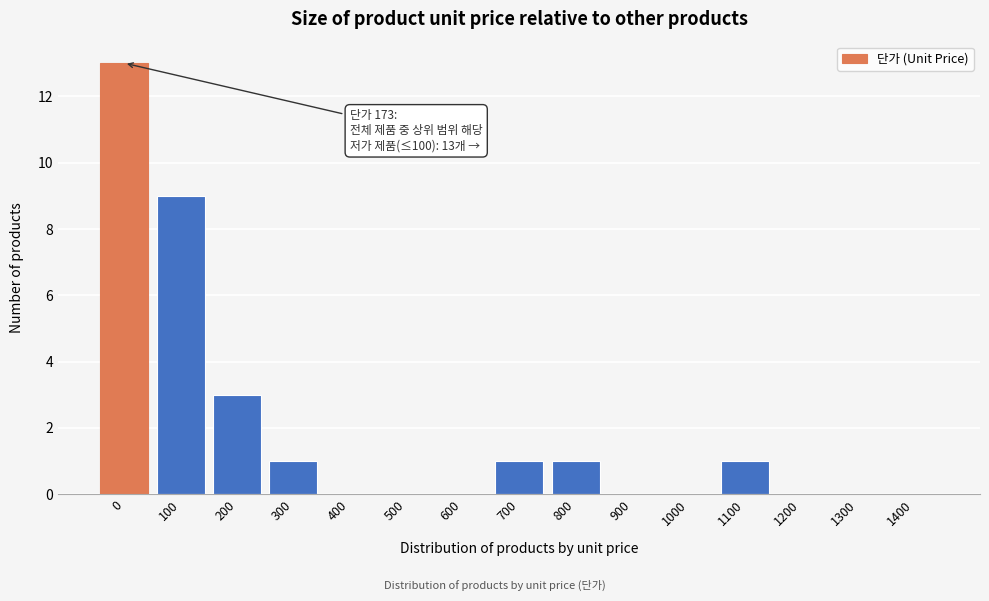

Reading left to right, list all the values displayed in this chart.

0=13	100=9	200=3	300=1	400=0	500=0	600=0	700=1	800=1	900=0	1000=0	1100=1	1200=0	1300=0	1400=0